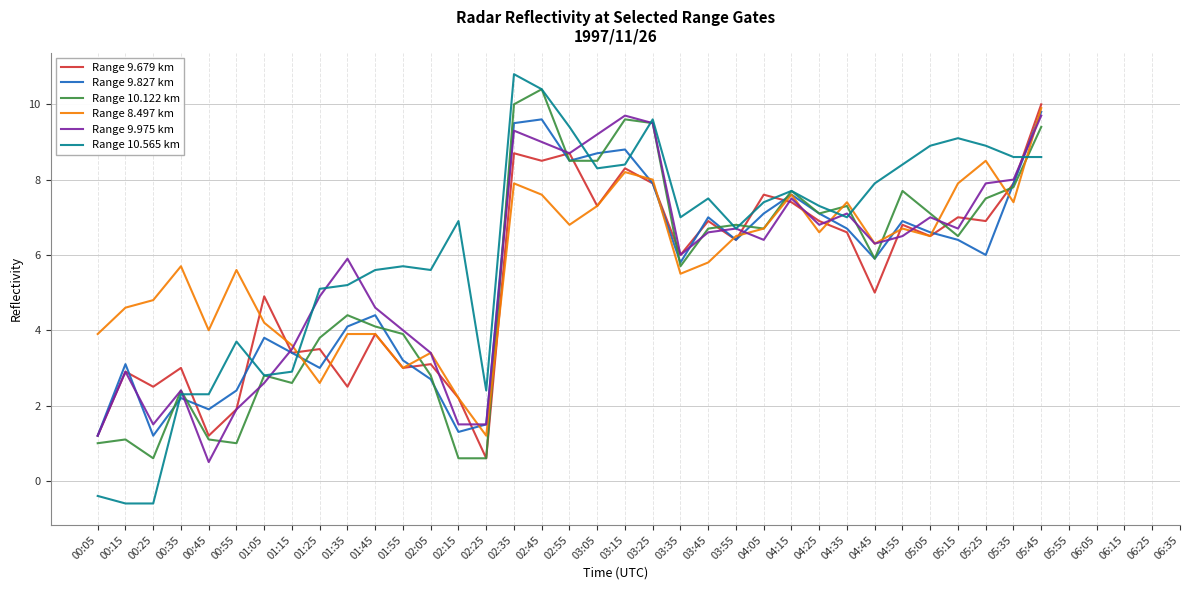

What is the maximum value shown in the chart?

10.8